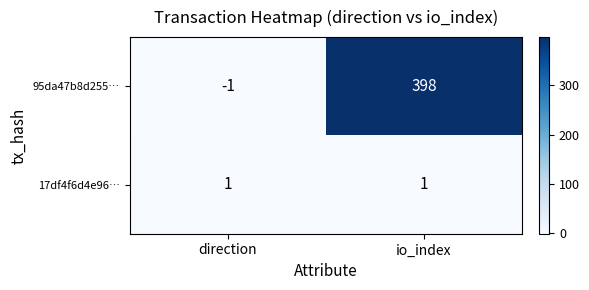

How many negative values does the 95da47b8d255… series have?

1